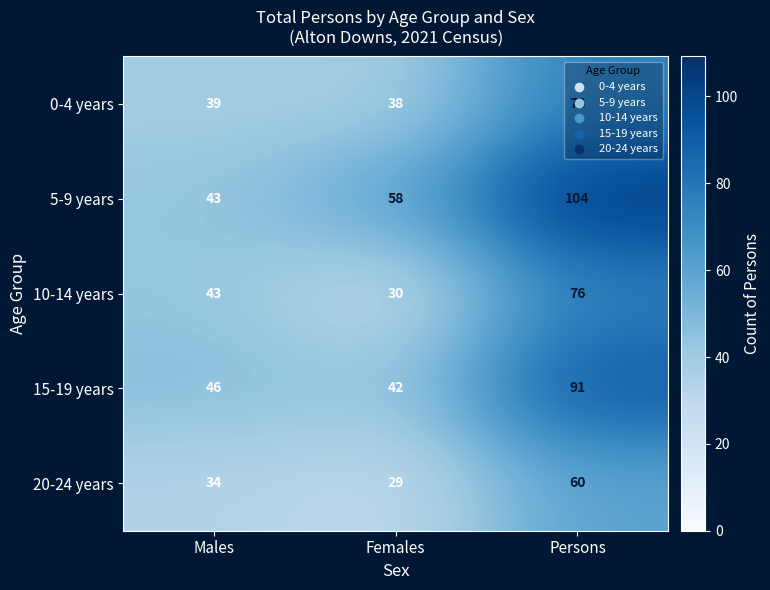

At Females, list the series in order from smallest to largest.

20-24 years, 10-14 years, 0-4 years, 15-19 years, 5-9 years